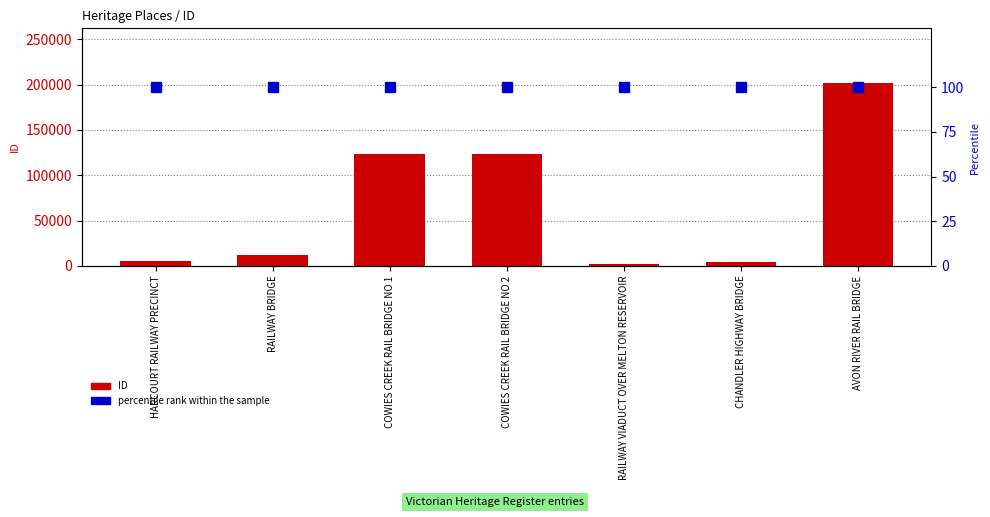

What is the value of the percentile rank within the sample bar at the 4th from the left?

100